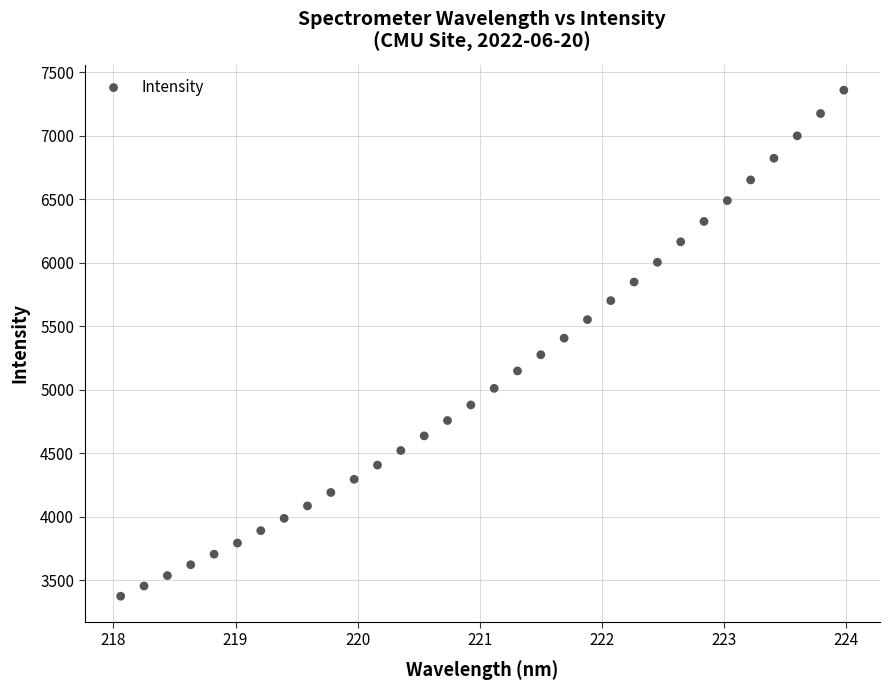

What is the range of X values (max minus min)?

5.9